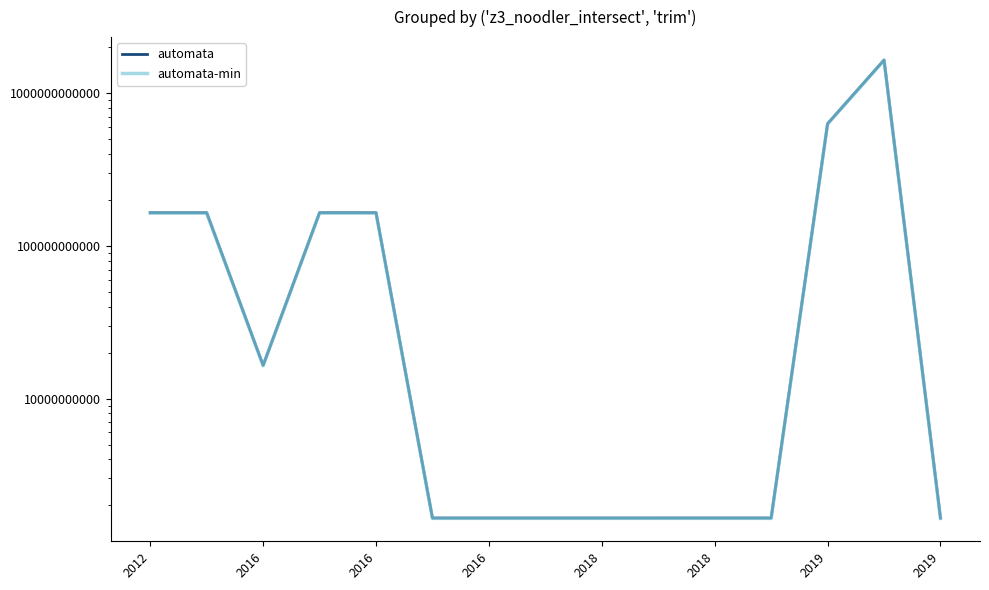

List the series in order of their peak value, lowest first.

automata-min, automata